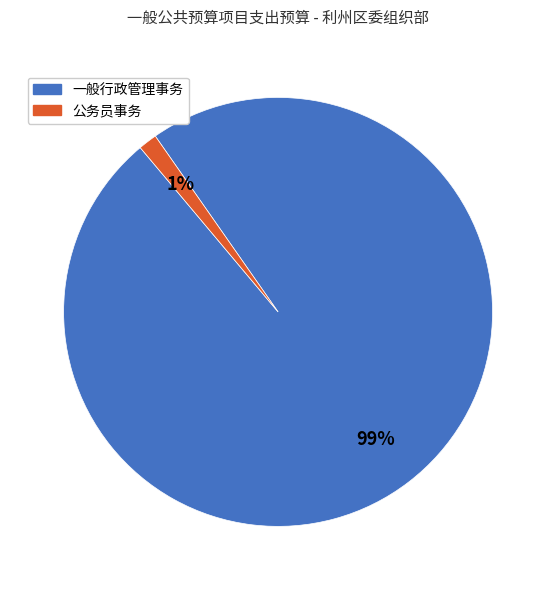

To the nearest percent, what is the average slice percentage?

50%